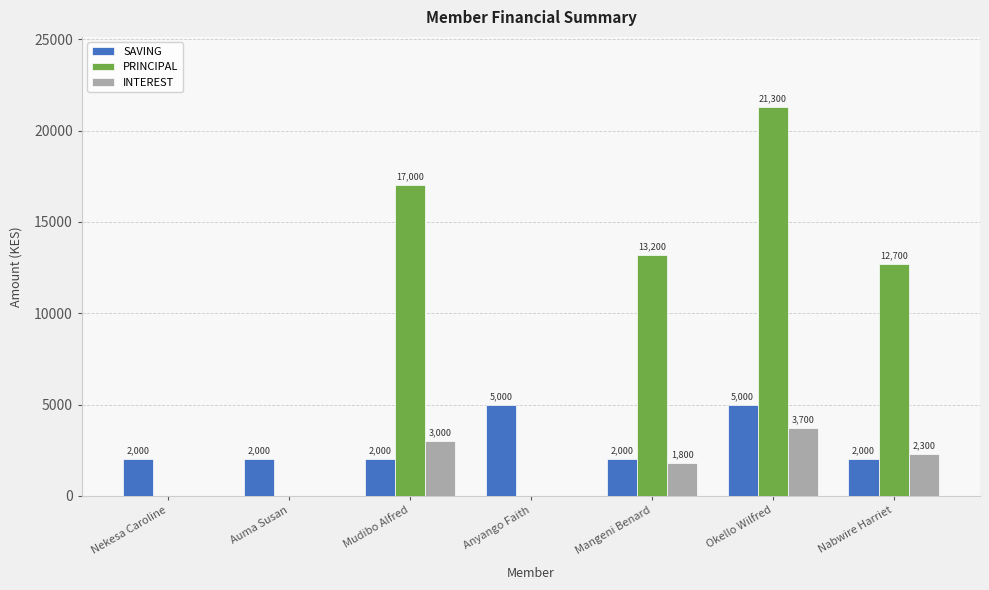

How many groups of bars are there?

7